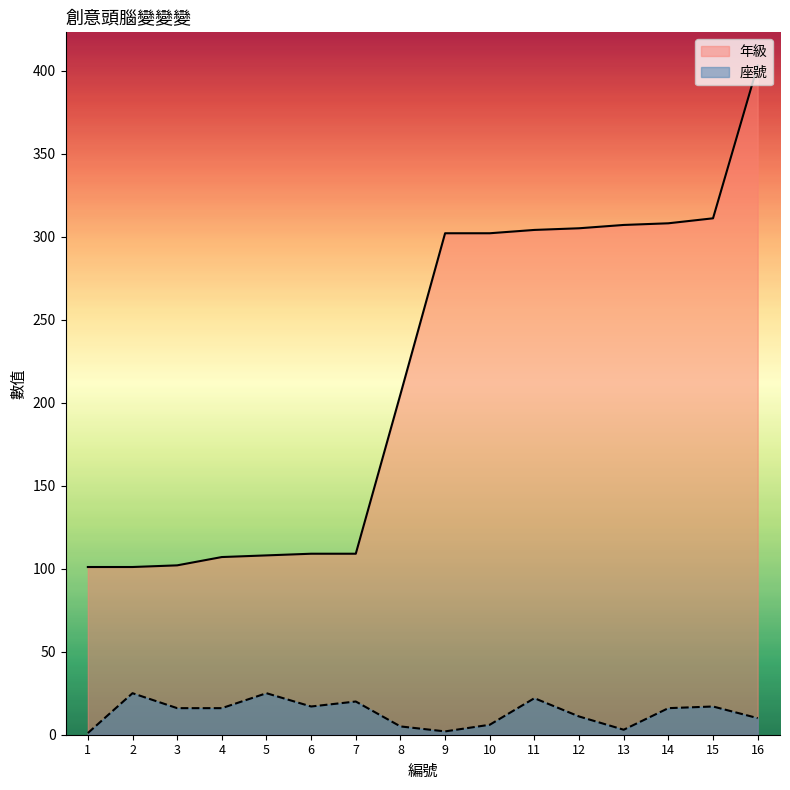

What is the difference between the highest and lowest values at 15?

294